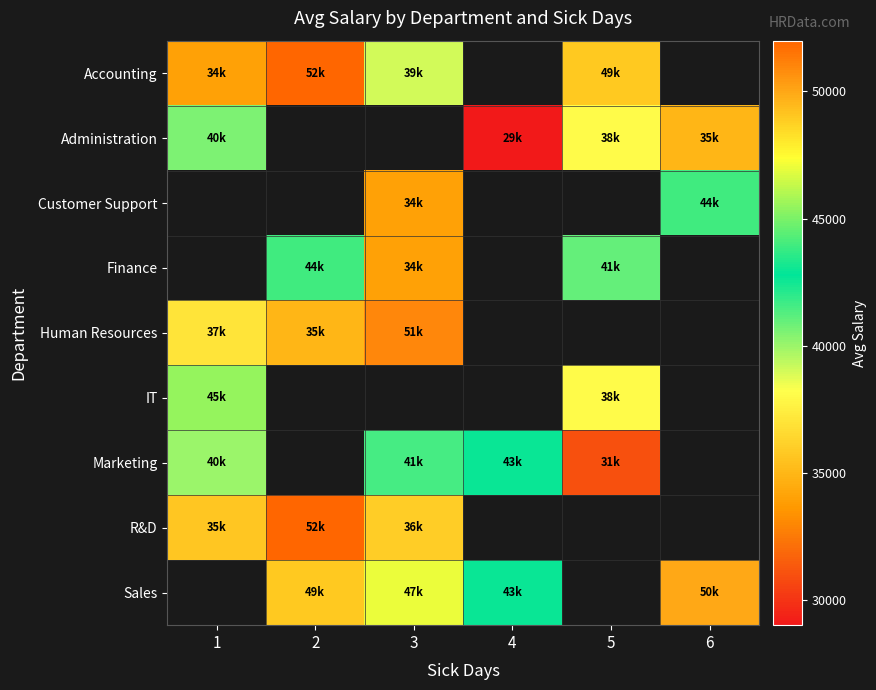

Where is Human Resources nearest to the value 43000?

1